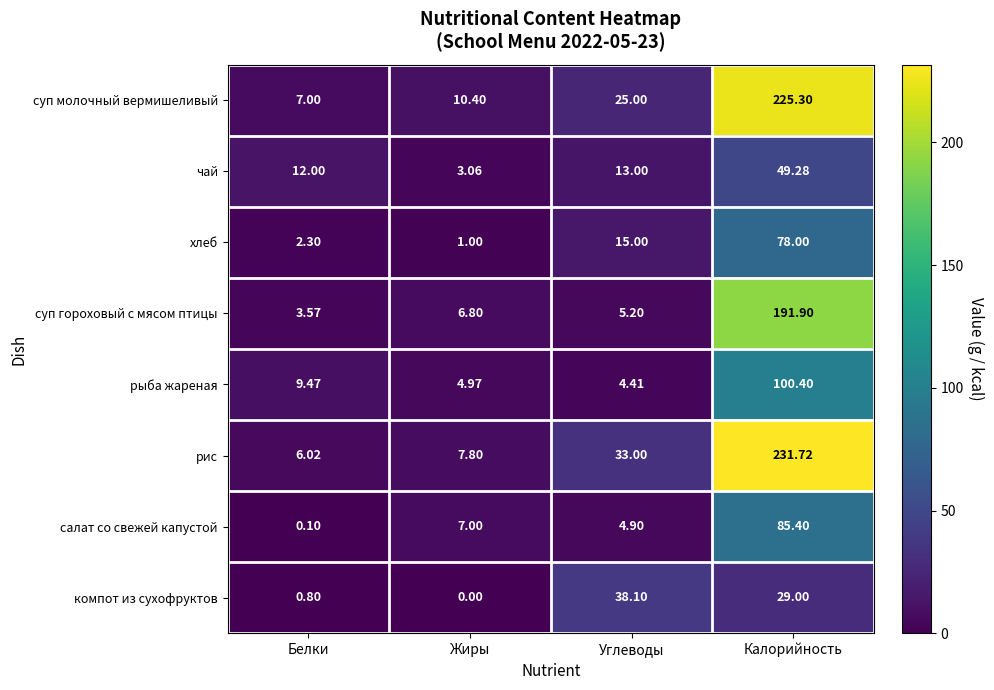

List the series in order of their peak value, lowest first.

компот из сухофруктов, чай, хлеб, салат со свежей капустой, рыба жареная, суп гороховый с мясом птицы, суп молочный вермишеливый, рис